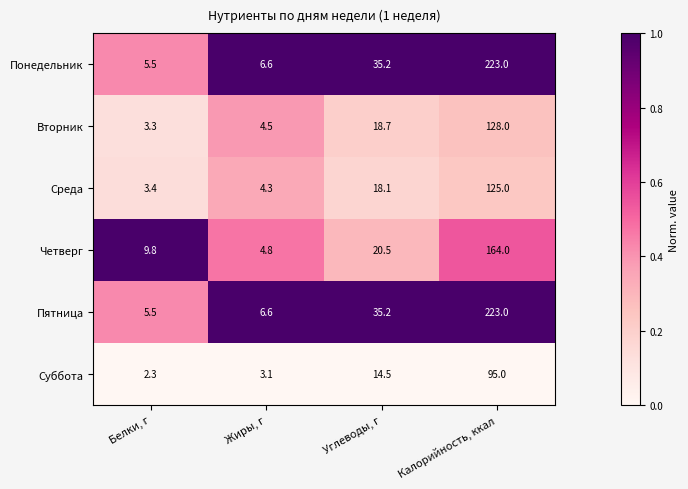

How many series are shown in this chart?

6